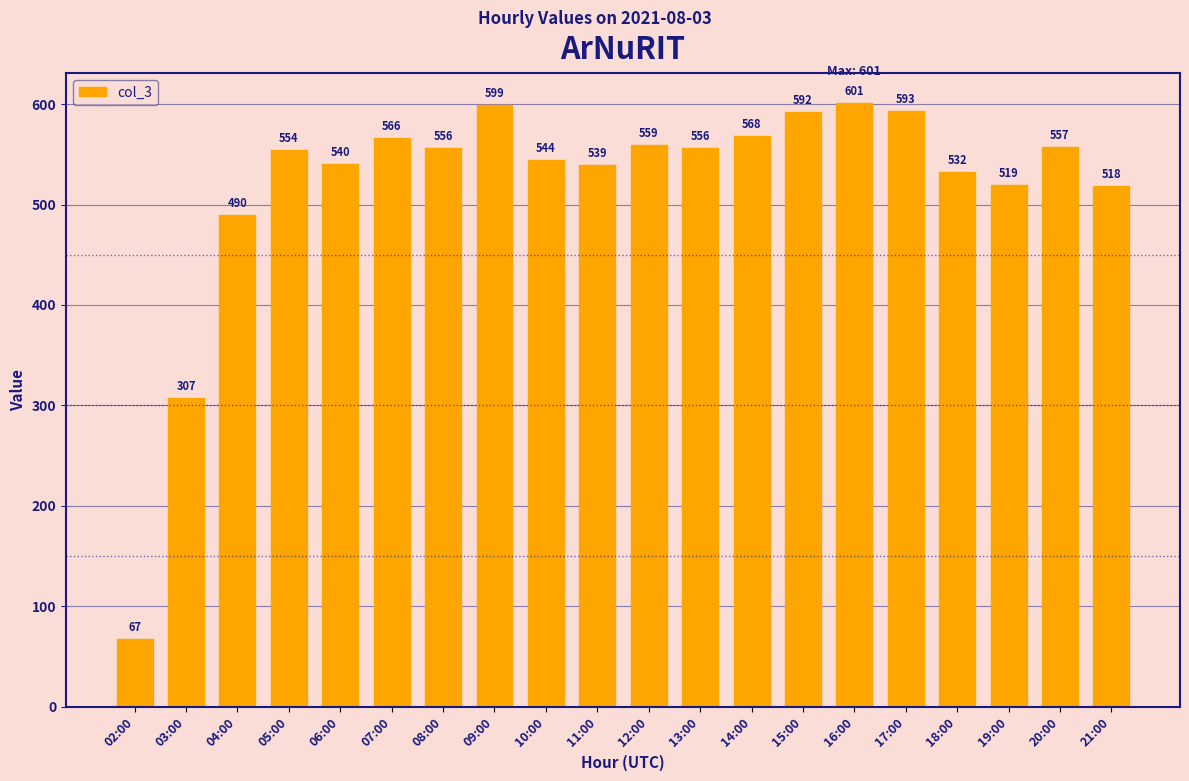

What is the average value?

518